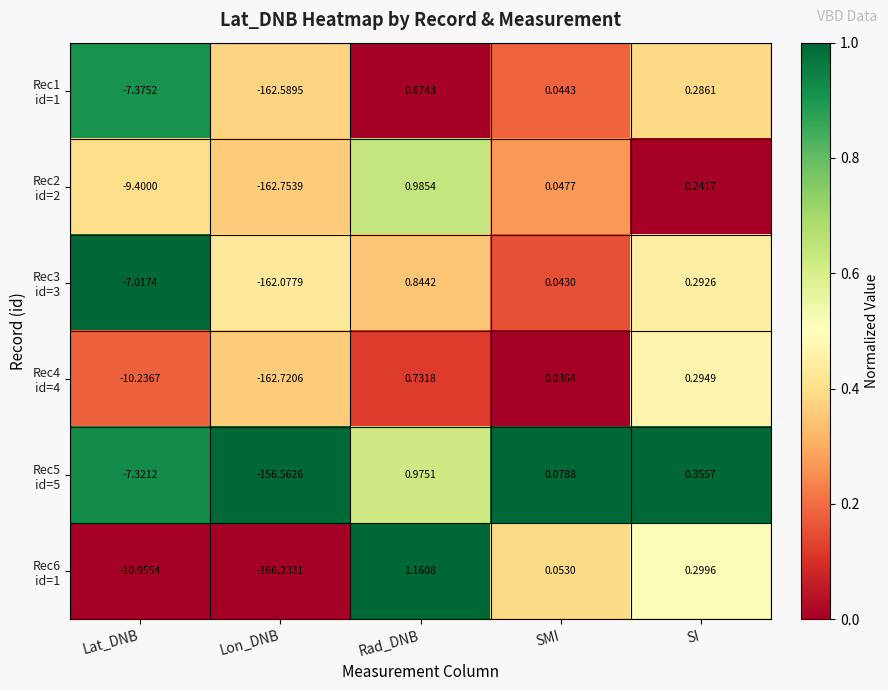

At which category is the sum across all series the highest?

Rad_DNB